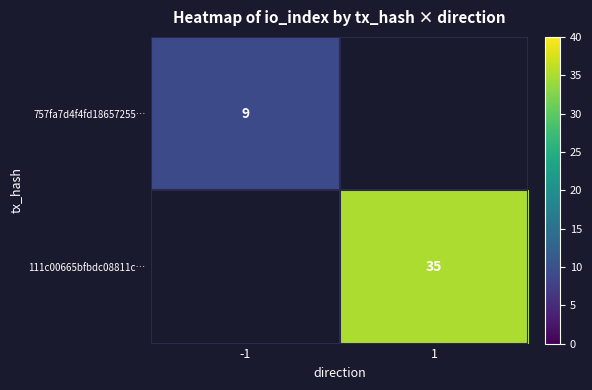

True or false: 757fa7d4f4fd18657255… has a value of 9 at -1.

True